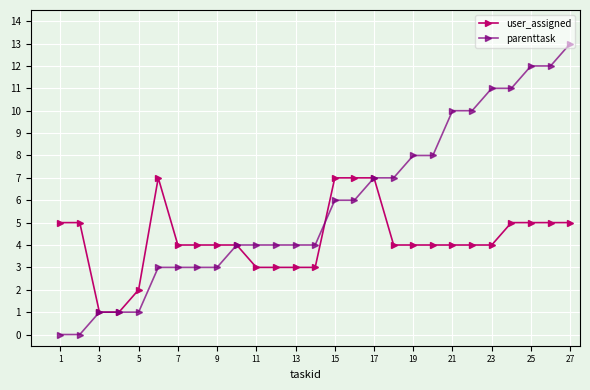

List the series in order of their peak value, highest first.

parenttask, user_assigned